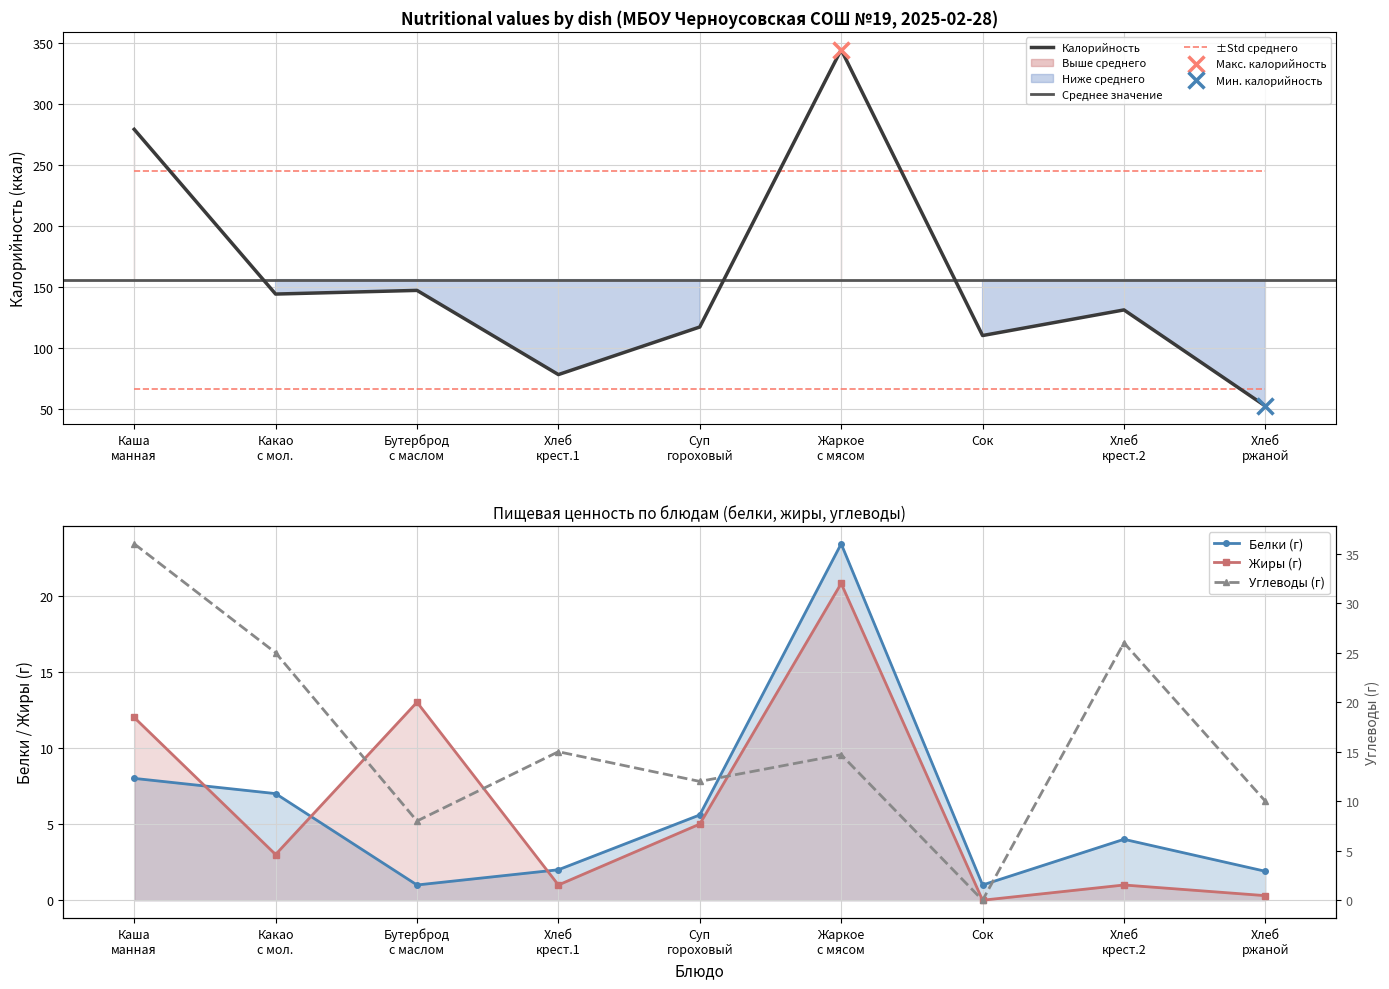

True or false: Калорийность and ±Std среднего intersect in this chart.

True